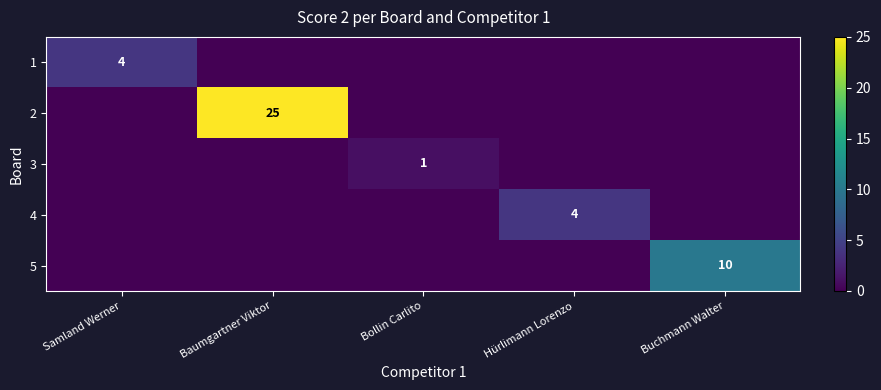

The value of 3 at Hürlimann Lorenzo is -1. True or false?

False